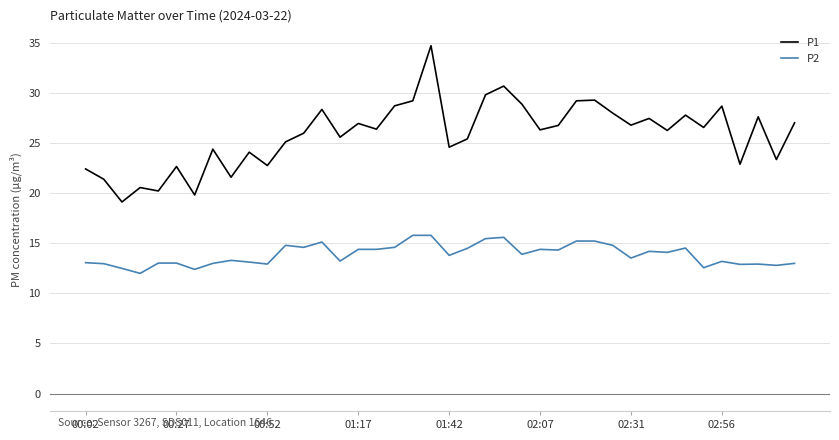

Which series has the largest total across all categories?

P1